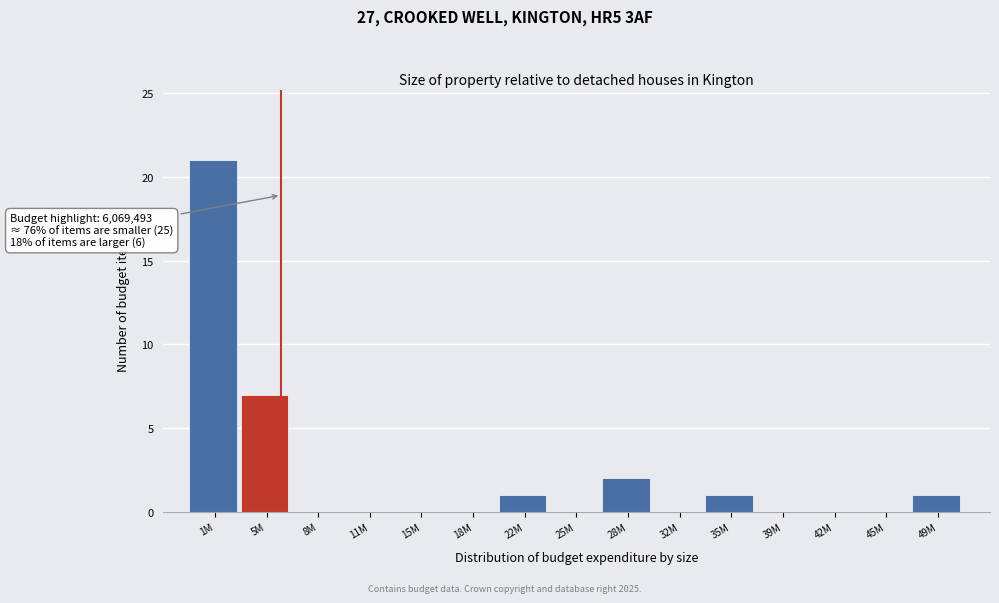

Reading left to right, extract all data points from this chart.

1M=21	5M=7	8M=0	11M=0	15M=0	18M=0	22M=1	25M=0	28M=2	32M=0	35M=1	39M=0	42M=0	45M=0	49M=1